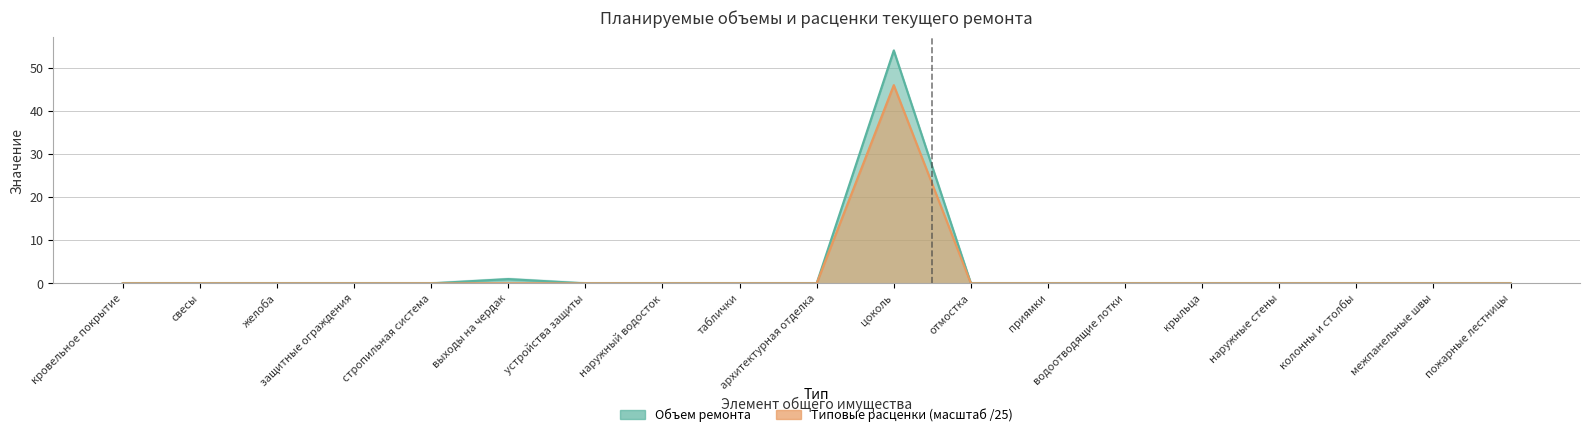

Where is Типовые расценки nearest to the value 22?

кровельное покрытие